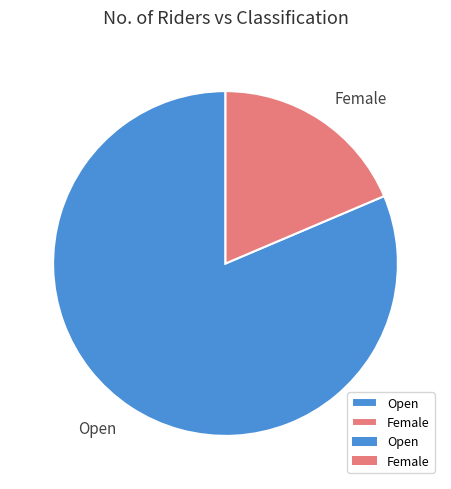

Which category has the smallest portion of the pie?

Female